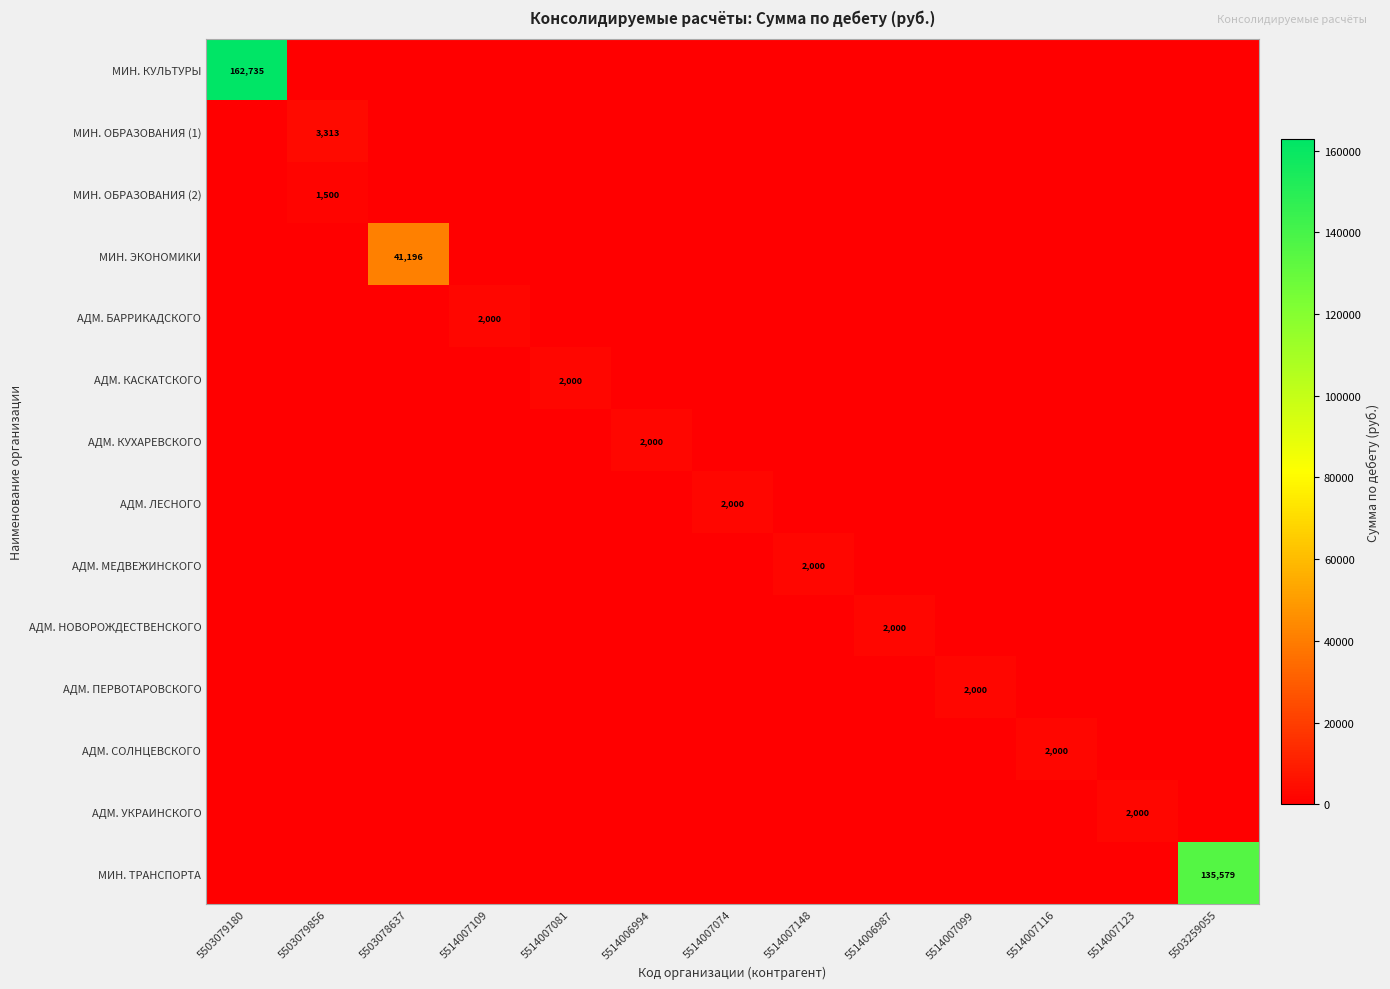

How many values in the МИН. КУЛЬТУРЫ series exceed 0?

1